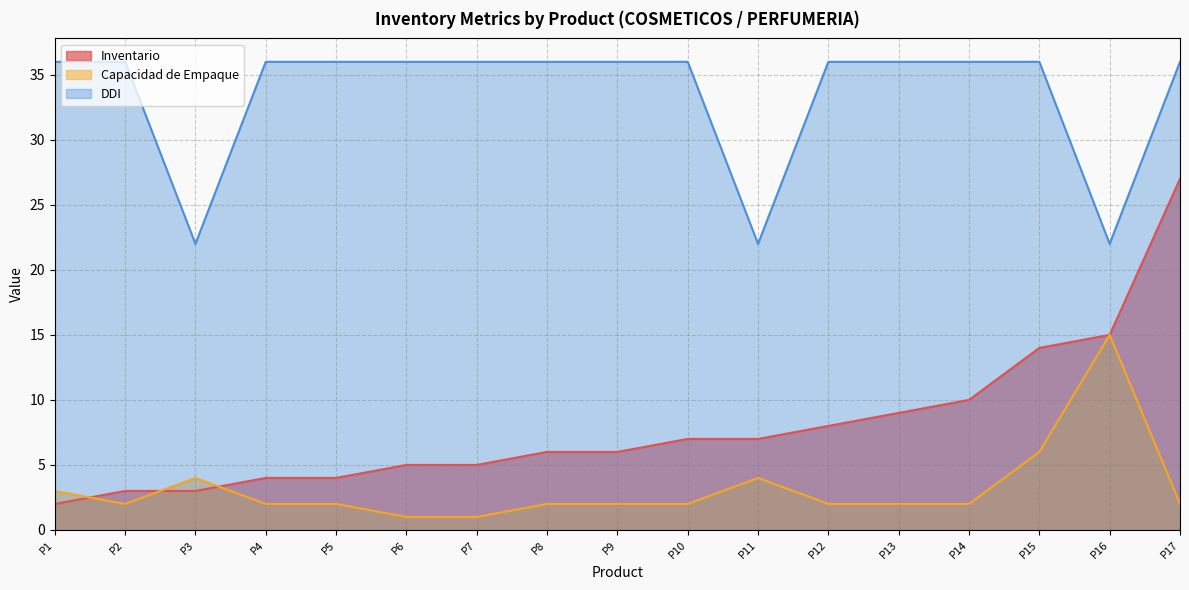

What is the highest value of the DDI series?

36